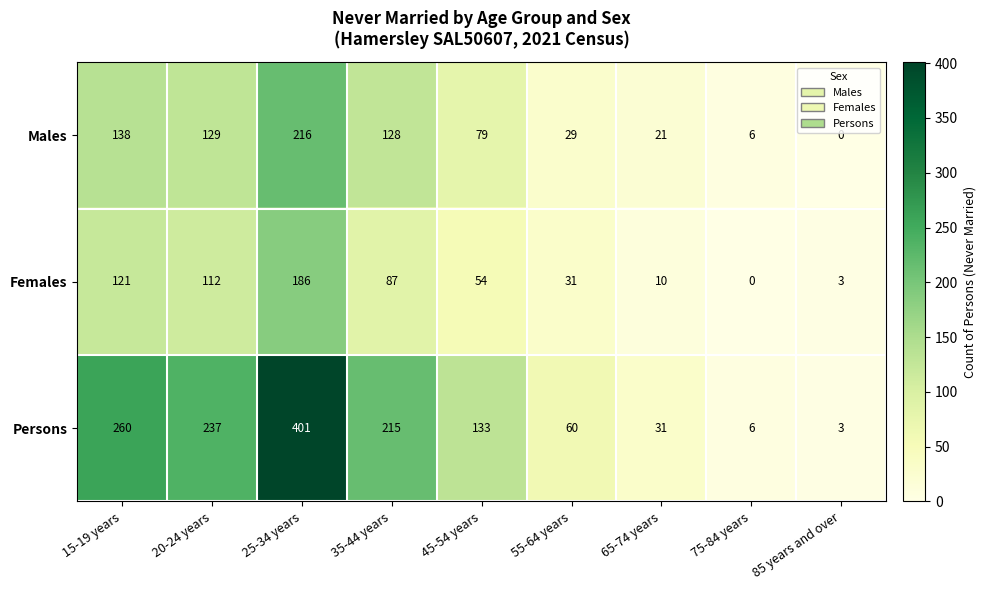

Reading left to right, transcribe all the data shown in this chart.

Males: 15-19 years=138	20-24 years=129	25-34 years=216	35-44 years=128	45-54 years=79	55-64 years=29	65-74 years=21	75-84 years=6	85 years and over=0
Females: 15-19 years=121	20-24 years=112	25-34 years=186	35-44 years=87	45-54 years=54	55-64 years=31	65-74 years=10	75-84 years=0	85 years and over=3
Persons: 15-19 years=260	20-24 years=237	25-34 years=401	35-44 years=215	45-54 years=133	55-64 years=60	65-74 years=31	75-84 years=6	85 years and over=3